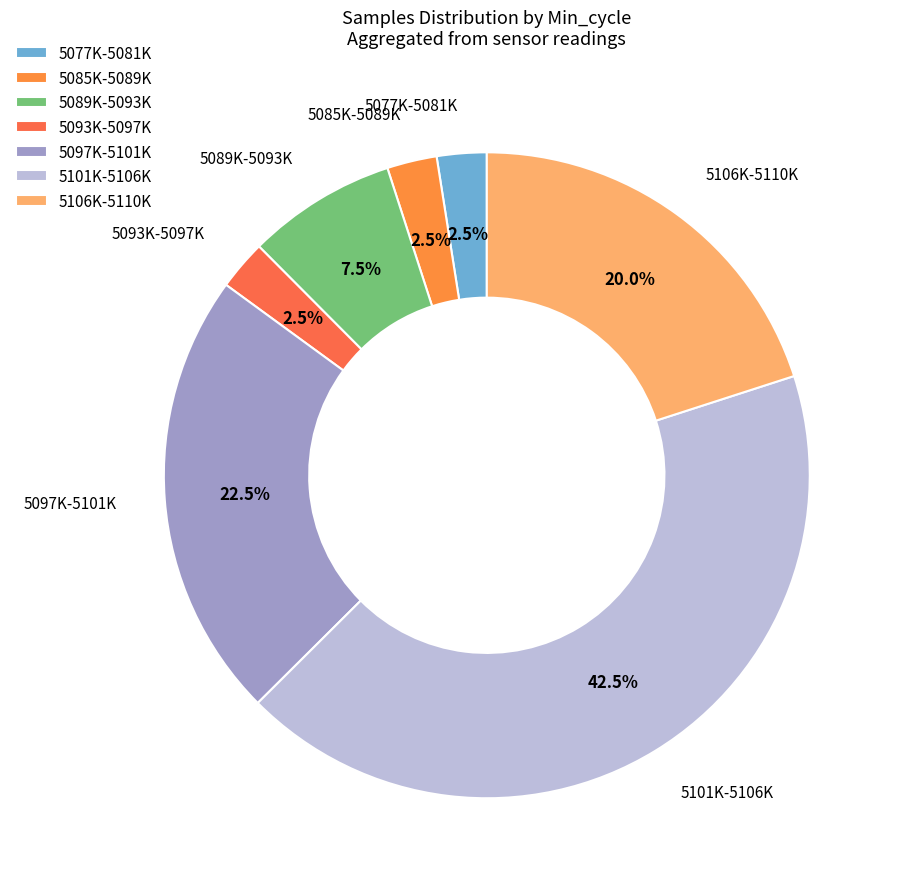

Approximately how many times larger is the value at 5097K-5101K compared to 5089K-5093K?

3.0